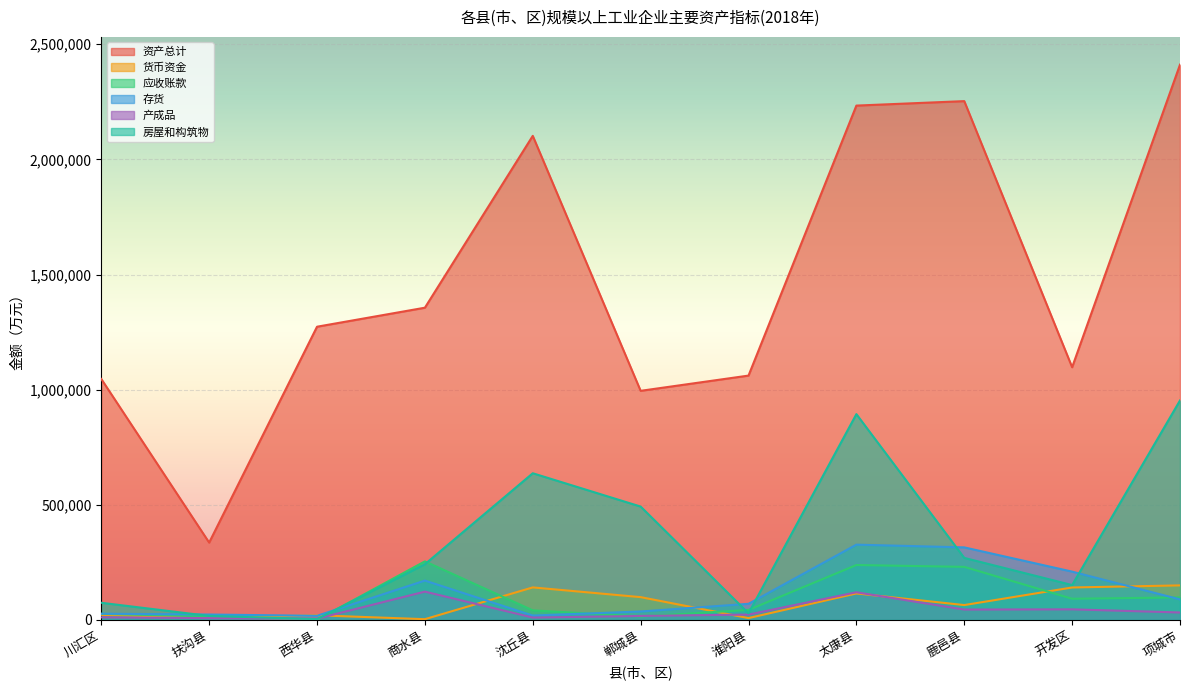

In 产成品, how many points are higher than both neighbors (excluding endpoints)?

3